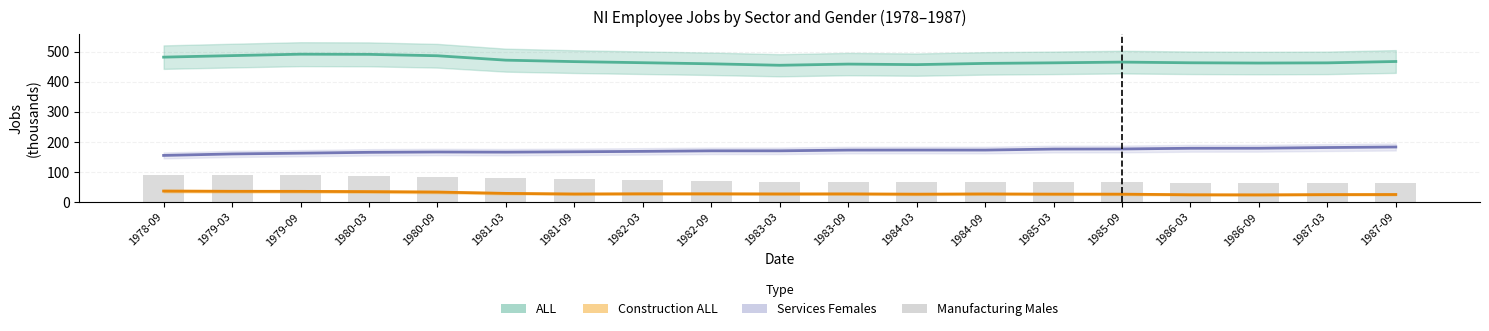

What are all the series names shown in the legend?

ALL, Construction ALL, Services Females, Manufacturing Males